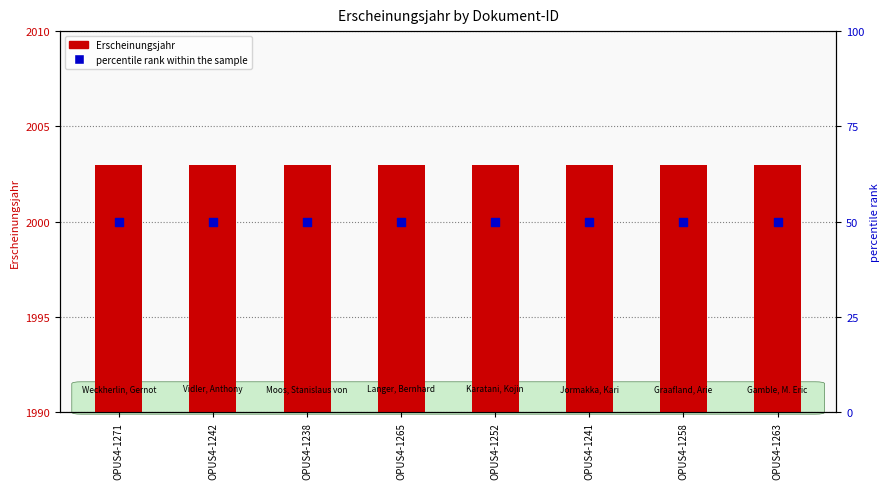

At which category is the sum across all series the highest?

OPUS4-1271